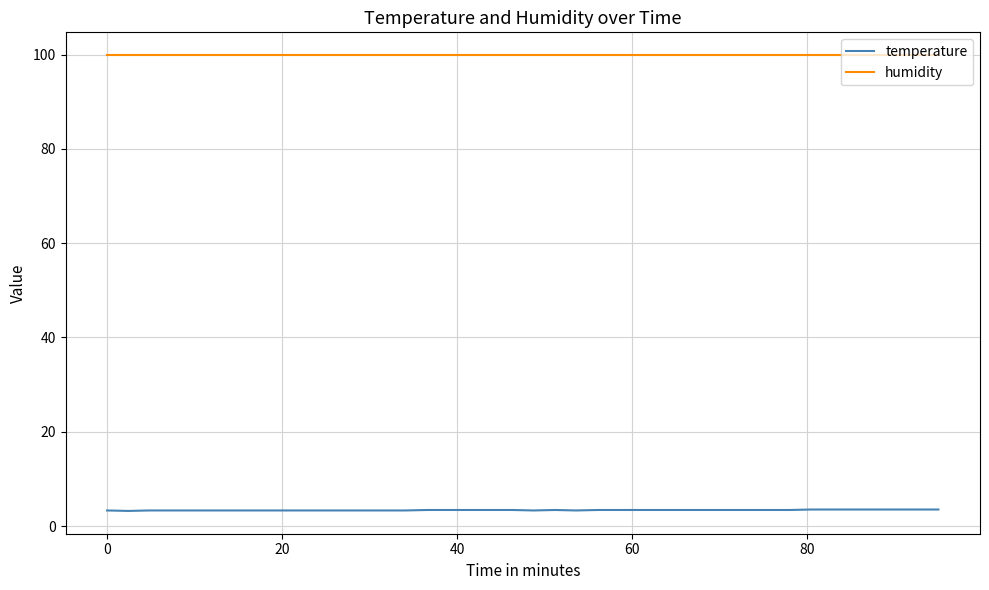

What are all the series names shown in the legend?

temperature, humidity